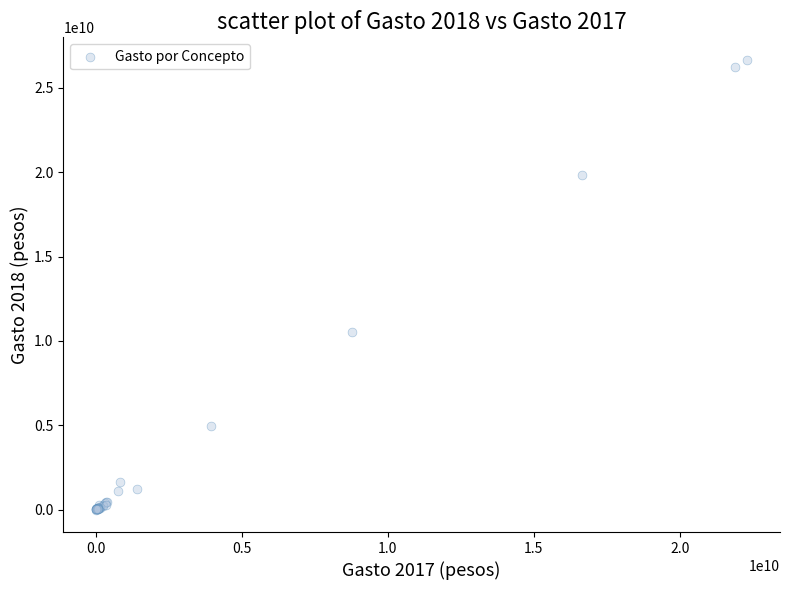

What Y value in the scatter plot is closest to 13331518208?

10512836778.8